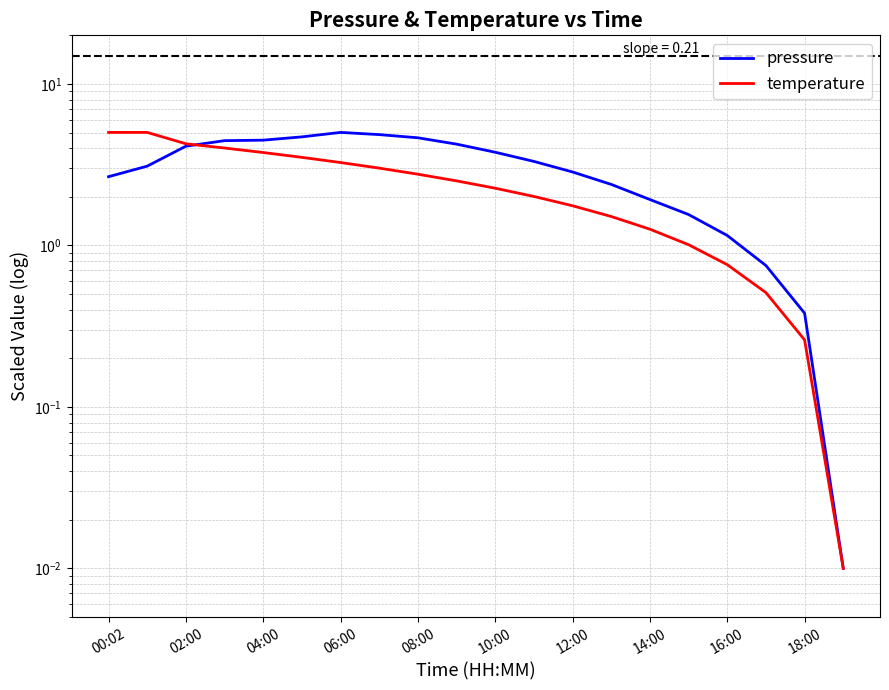

What is the difference between the maximum and minimum values in the temperature series?

5.0